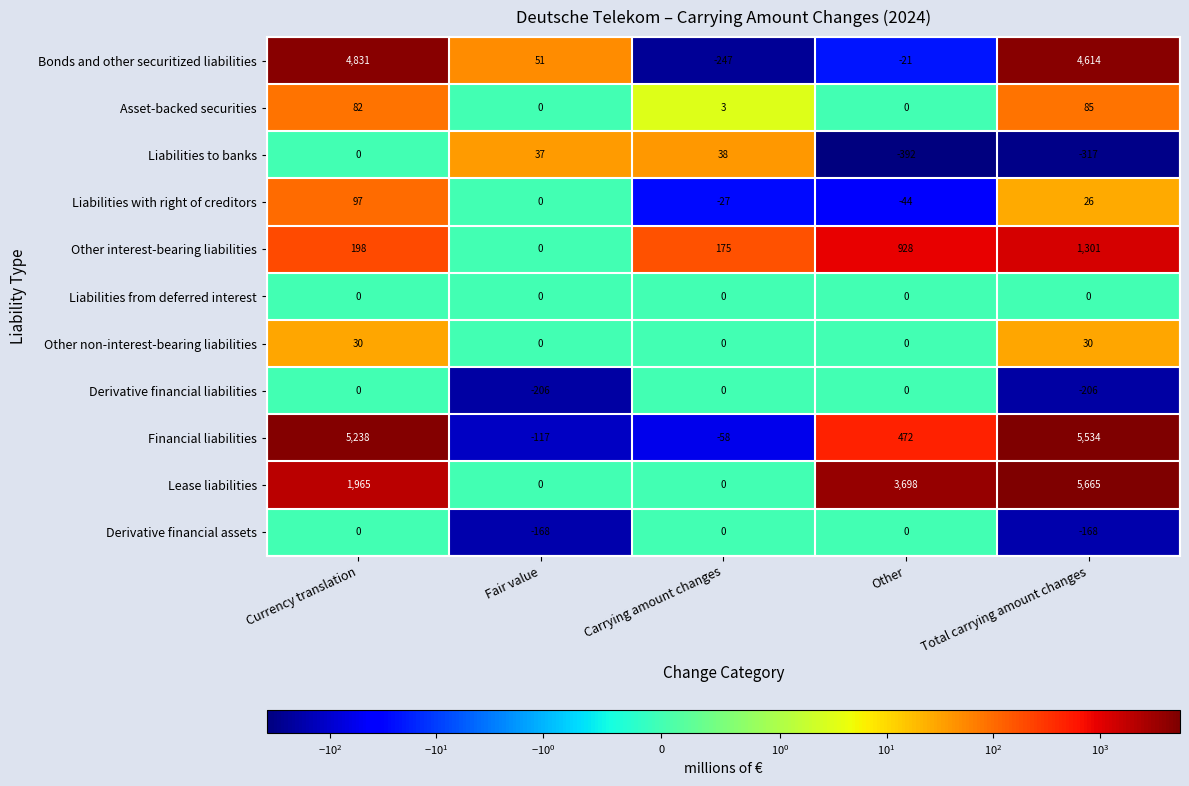

Count the number of data series in this chart.

11